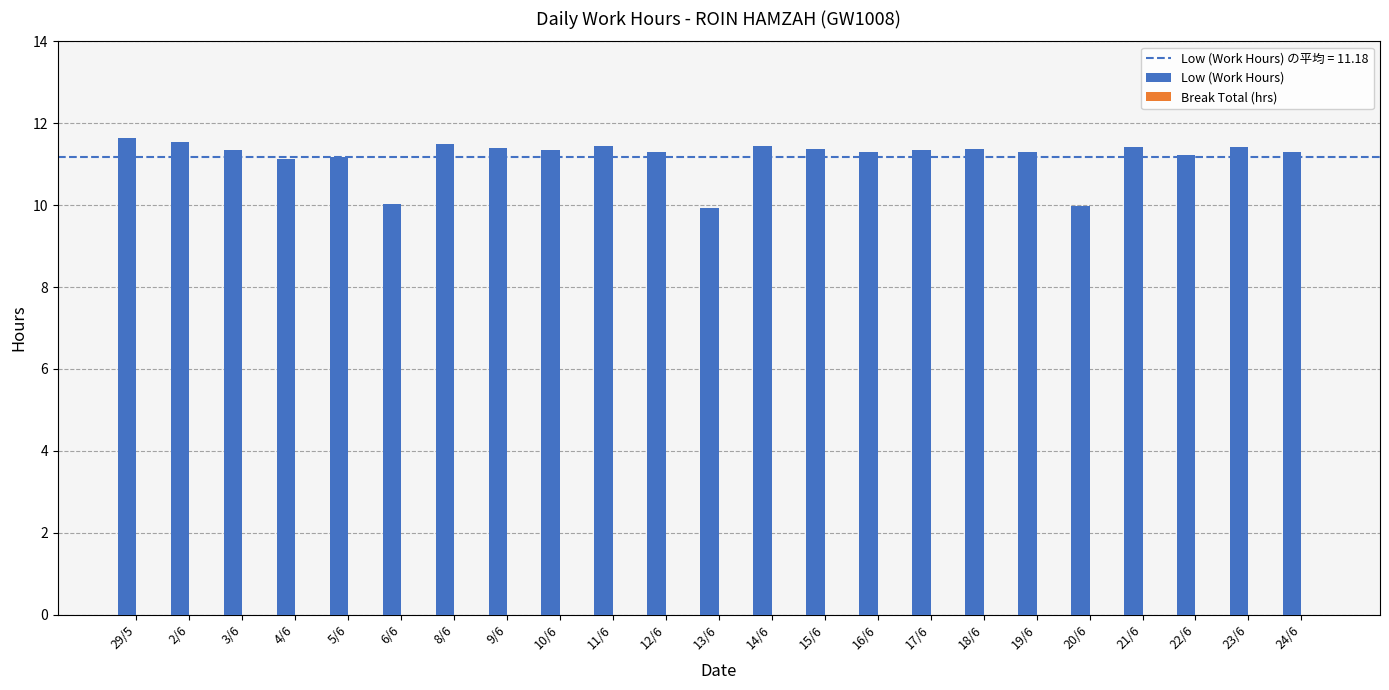

What is the label of the 7th bar from the left?

8/6